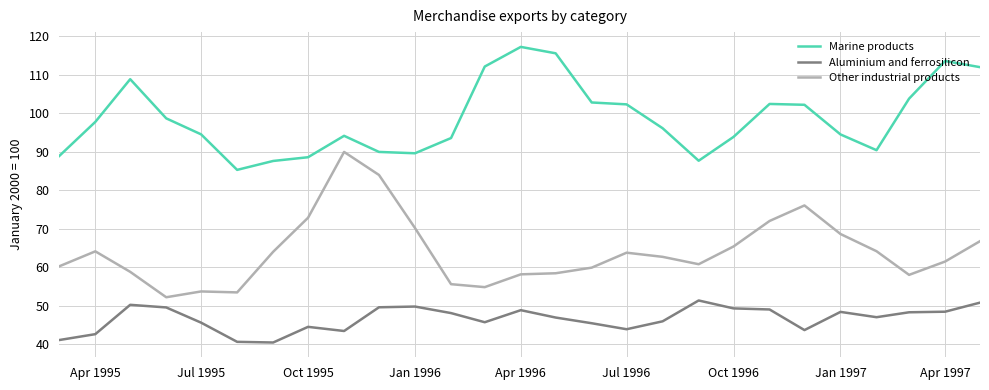

What is the maximum value for Aluminium and ferrosilicon?

51.3